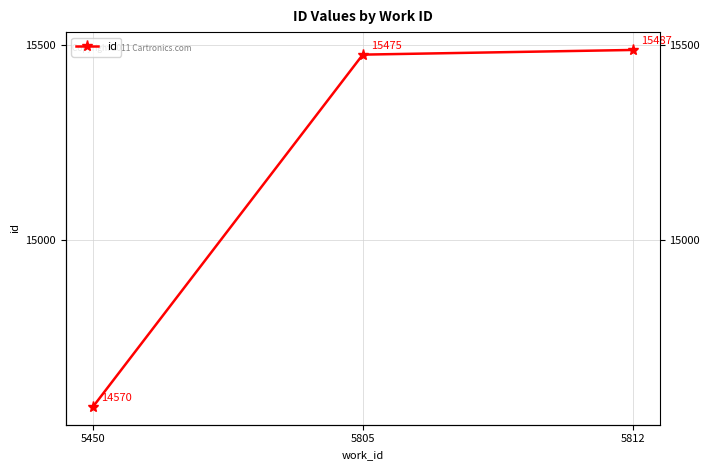

Rank the categories by value from highest to lowest.

5812, 5805, 5450